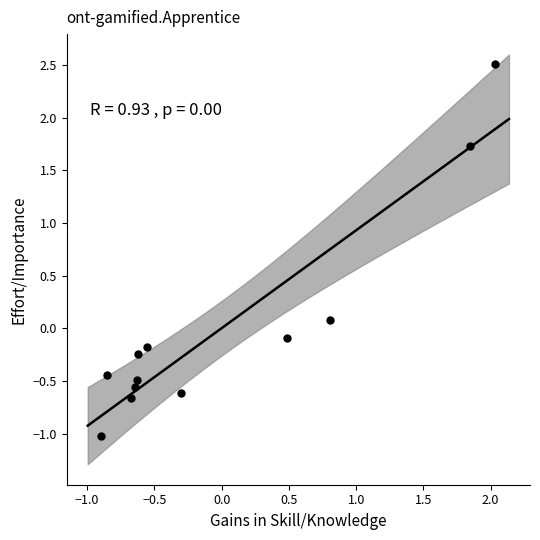

What is the range of Y values (max minus min)?

3.5